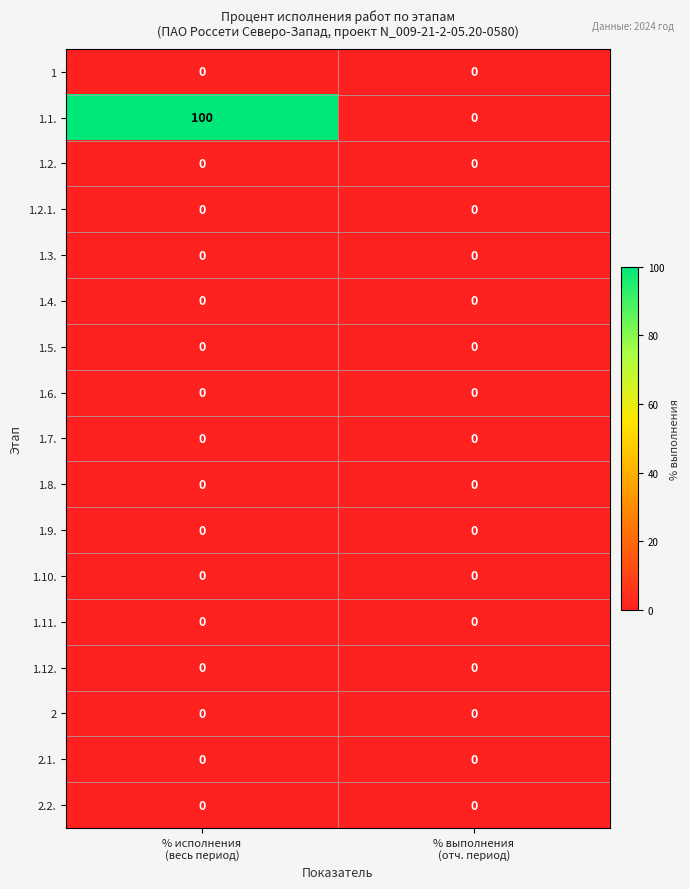

What is the maximum value shown in the chart?

100